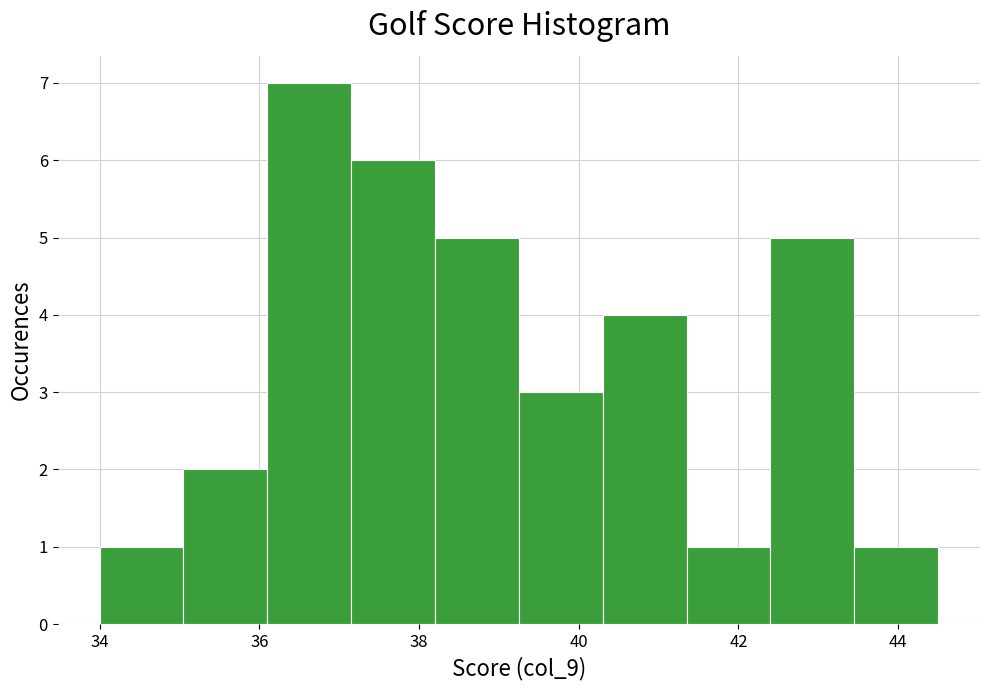

Reading left to right, list every bar in this chart as the range it spans on the x-axis followed by its height. Neither the bar edges nor the heights are printed on the chart, so give them approximately, as read against the axes.

34.00 to 35.05: 1
35.05 to 36.10: 2
36.10 to 37.15: 7
37.15 to 38.20: 6
38.20 to 39.25: 5
39.25 to 40.30: 3
40.30 to 41.35: 4
41.35 to 42.40: 1
42.40 to 43.45: 5
43.45 to 44.50: 1